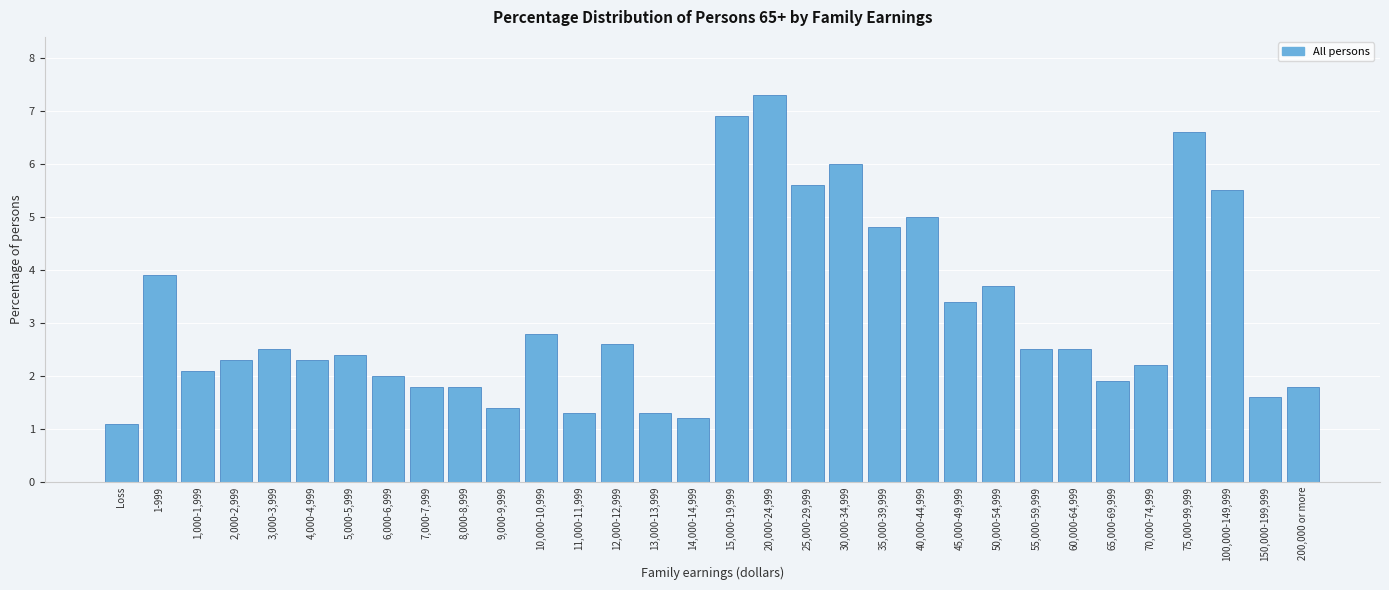

The value at 13,000-13,999 is 1.3. True or false?

True